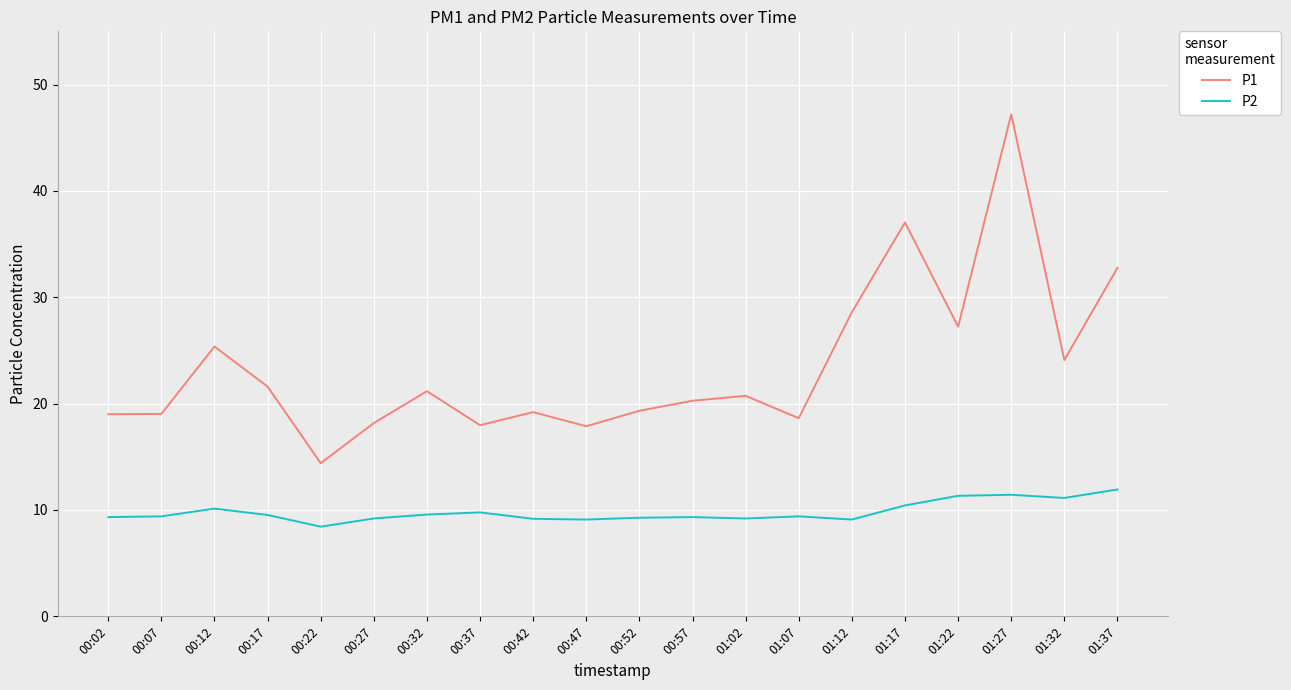

At which category does P2 reach its first local peak?

00:12